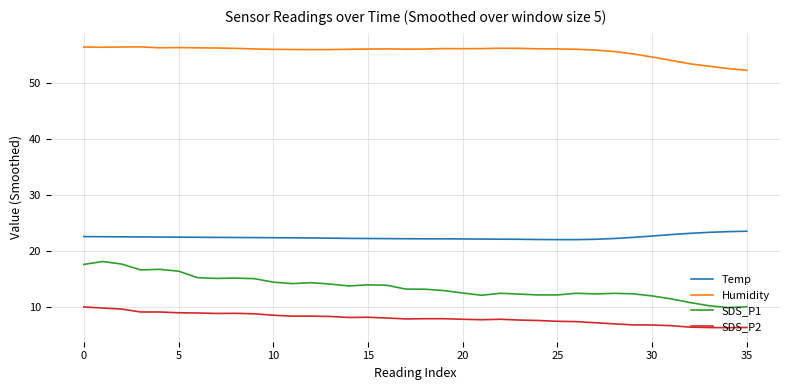

Which series has the largest total across all categories?

Humidity